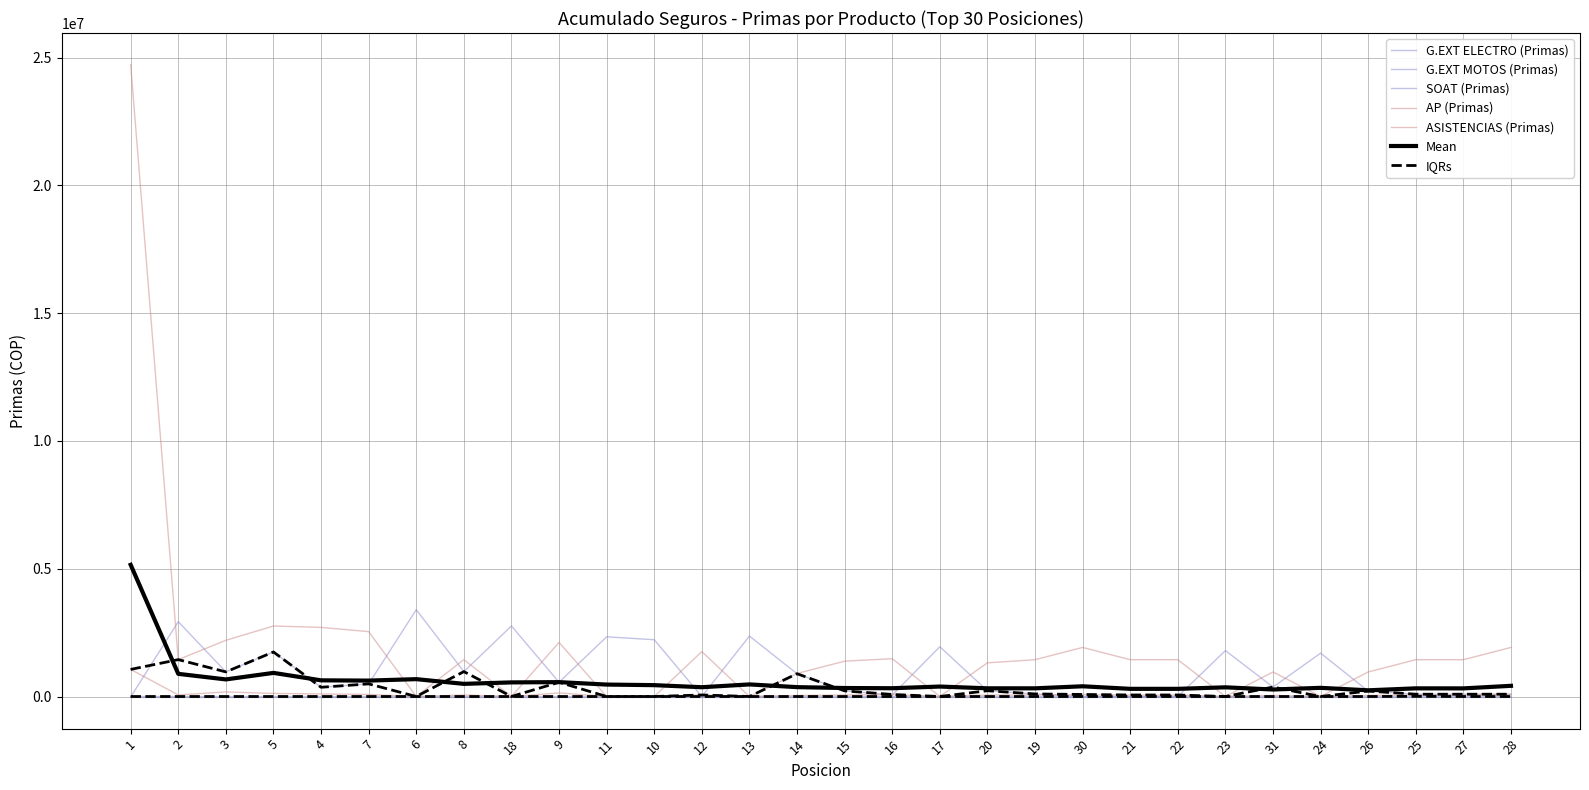

What is the difference between the maximum and minimum values in the AP (Primas) series?

24723200